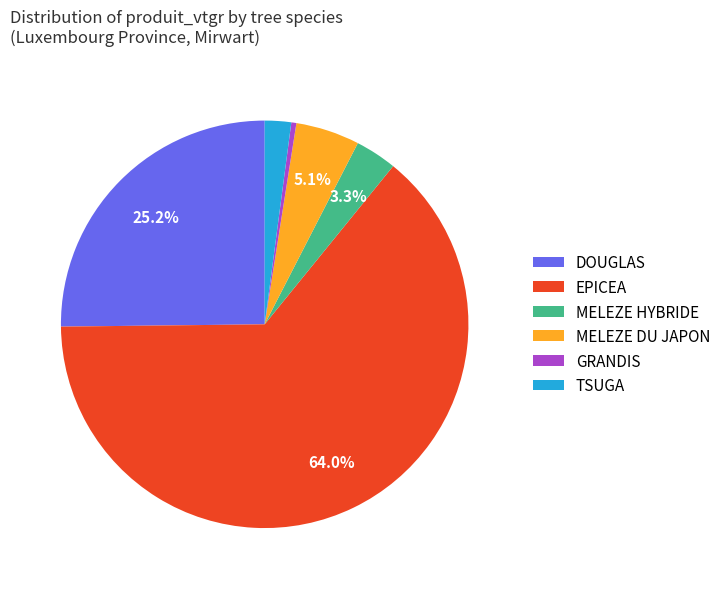

Rank the categories by value from highest to lowest.

EPICEA, DOUGLAS, MELEZE DU JAPON, MELEZE HYBRIDE, TSUGA, GRANDIS